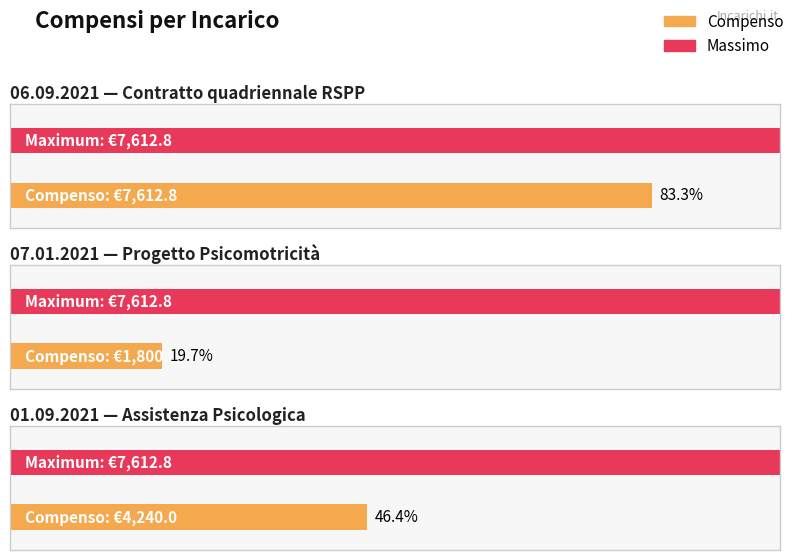

Which category has the highest value across all series?

06.09.2021